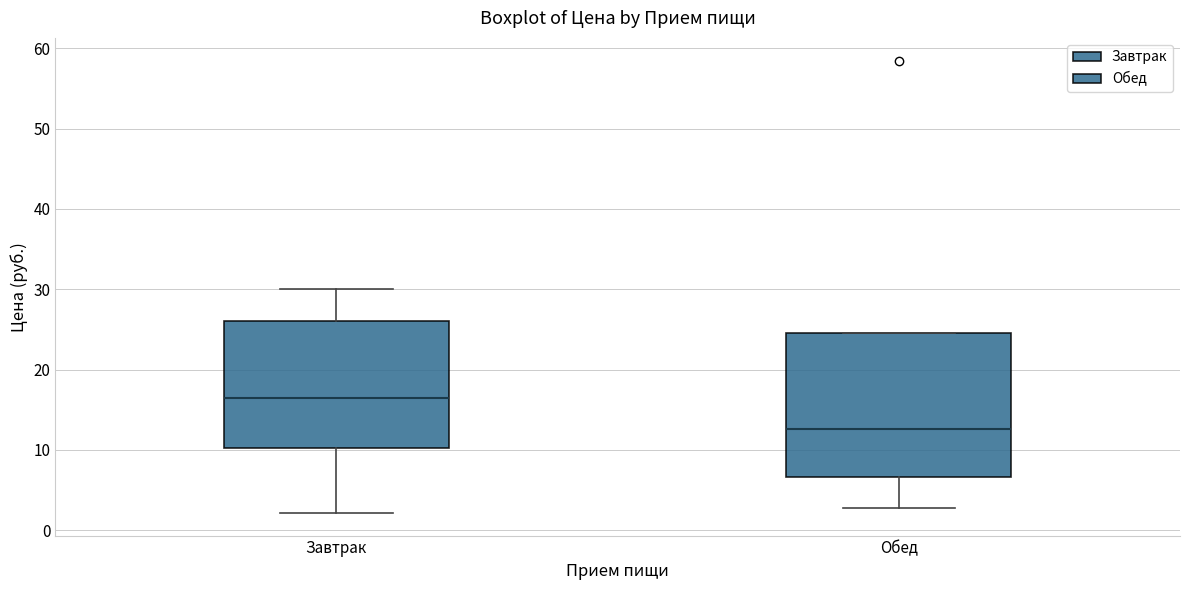

Which box has the lowest median line?

Обед